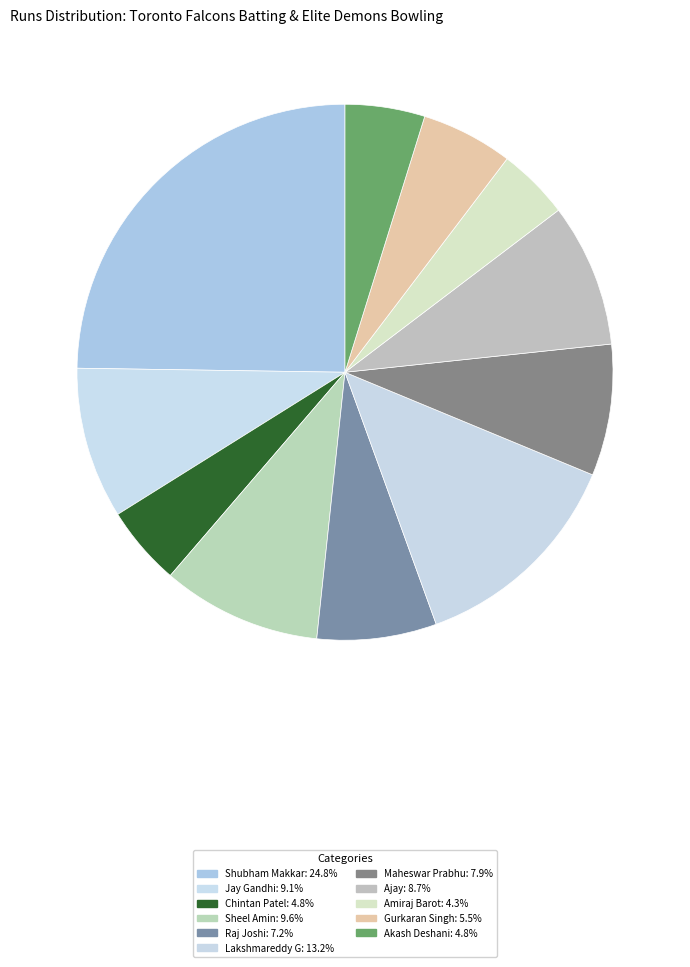

True or false: Maheswar Prabhu accounts for 8% of the total.

True